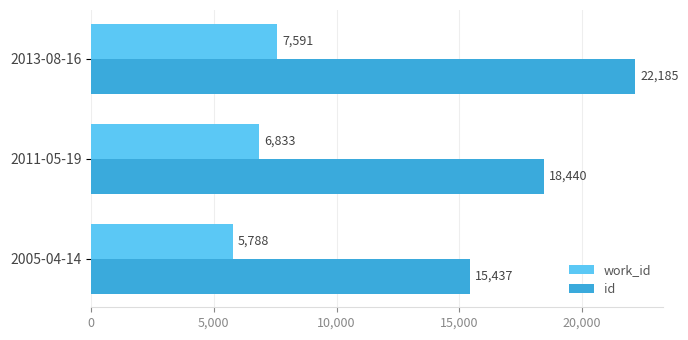

The work_id series shows 3915 at 2005-04-14. True or false?

False